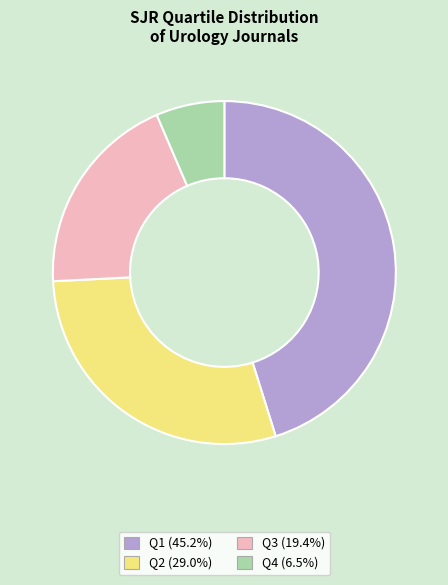

How many slices are in this pie chart?

4